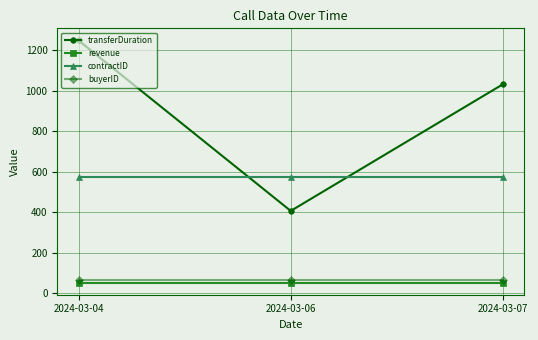

What are all the series names shown in the legend?

transferDuration, revenue, contractID, buyerID